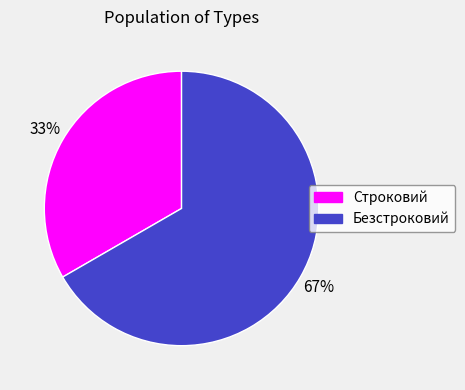

Is there a majority slice in this chart?

Yes